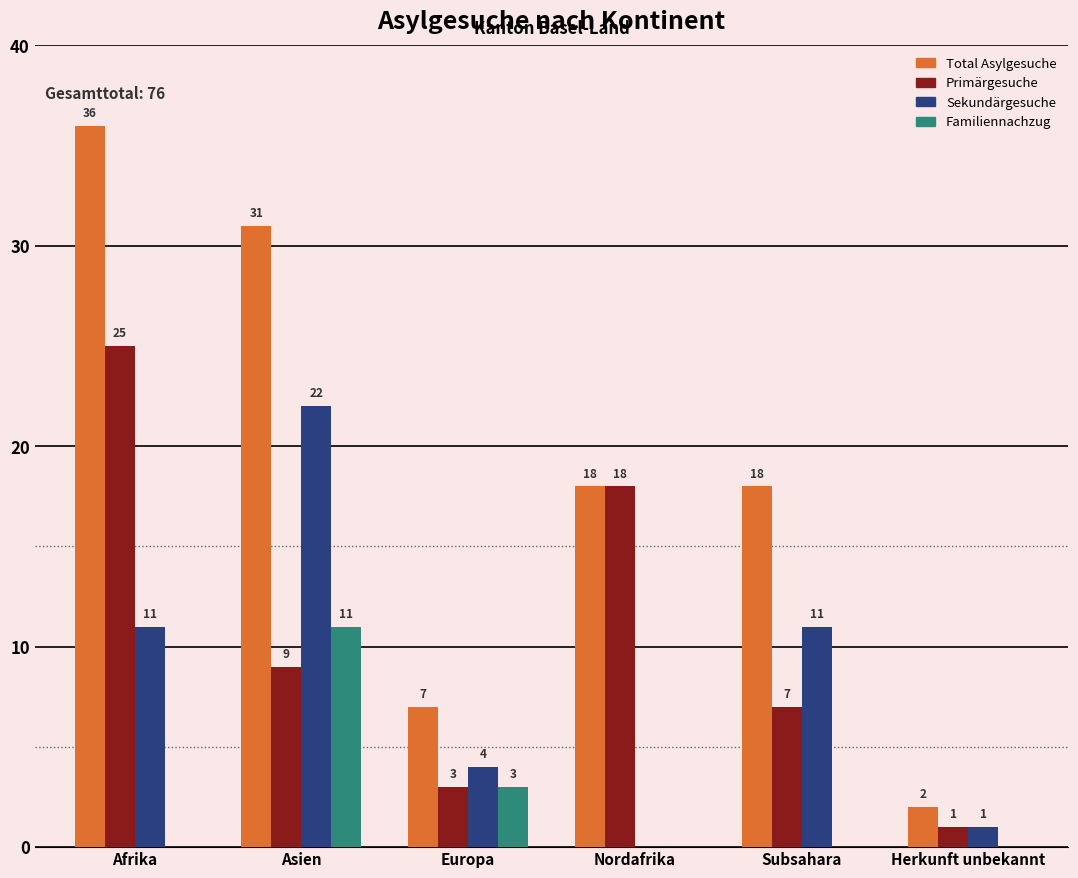

Is the value of Total Asylgesuche at Subsahara greater than the value of Sekundärgesuche at Afrika?

Yes